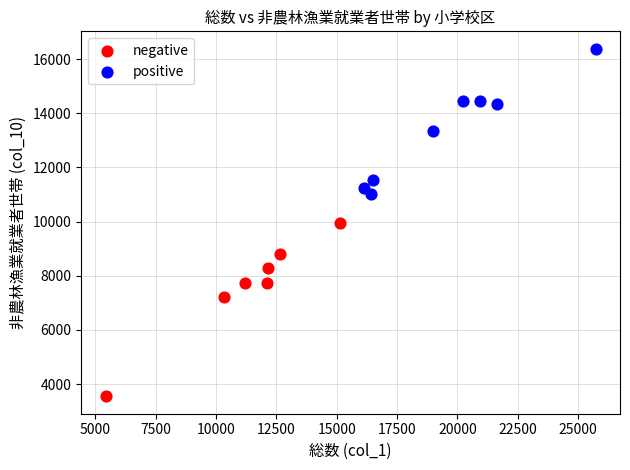

Which series reaches the maximum Y coordinate?

positive